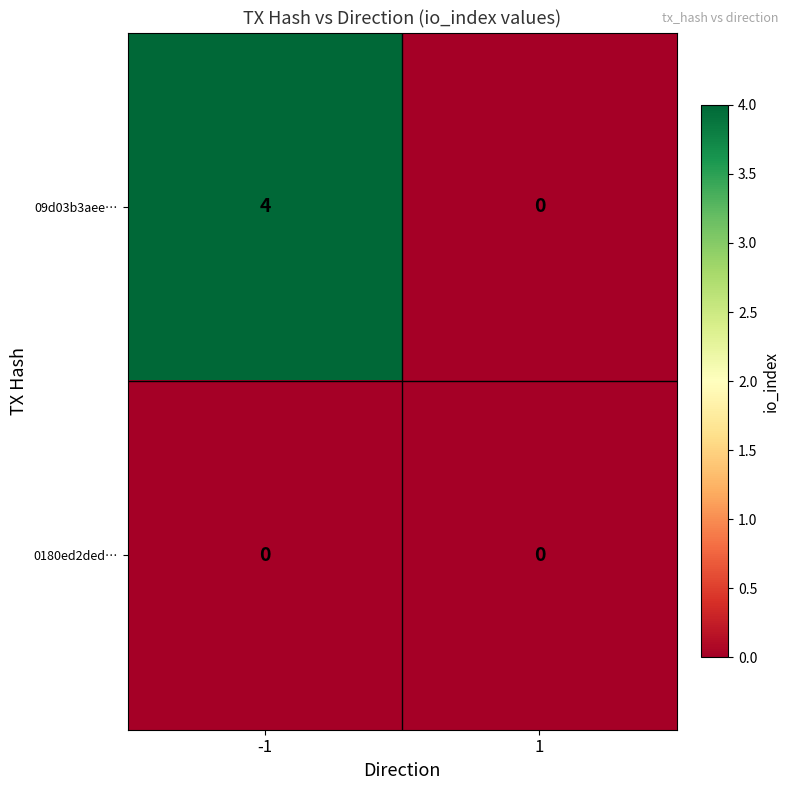

Which series has the widest spread of values?

09d03b3aee…